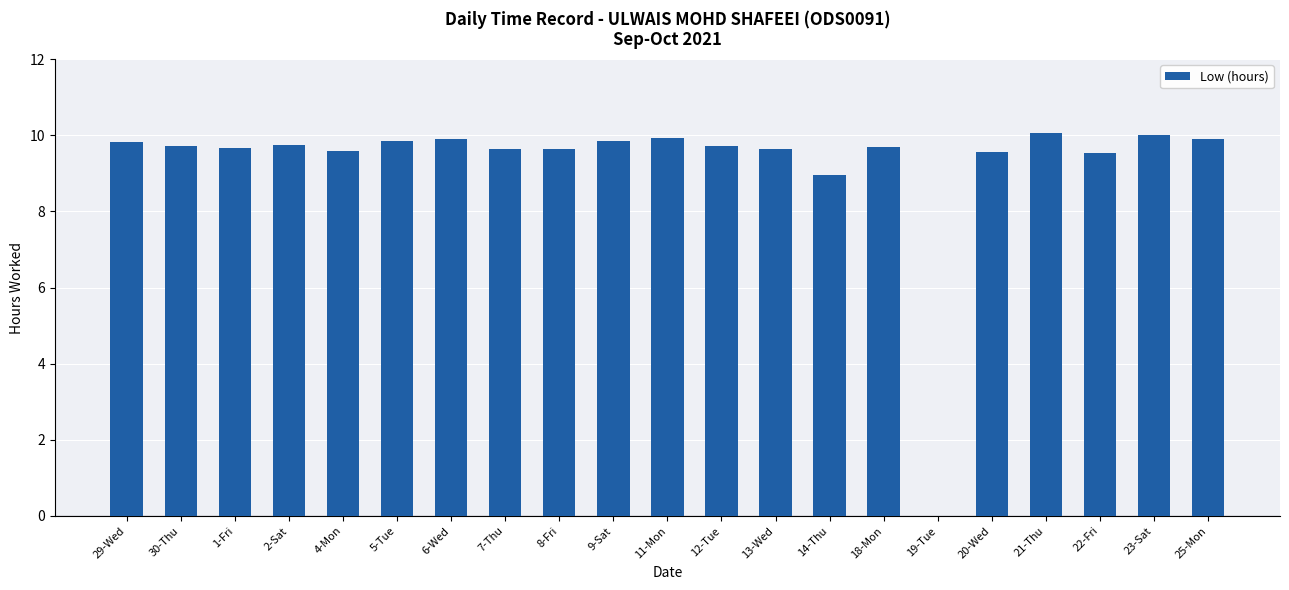

Count the number of data series in this chart.

1